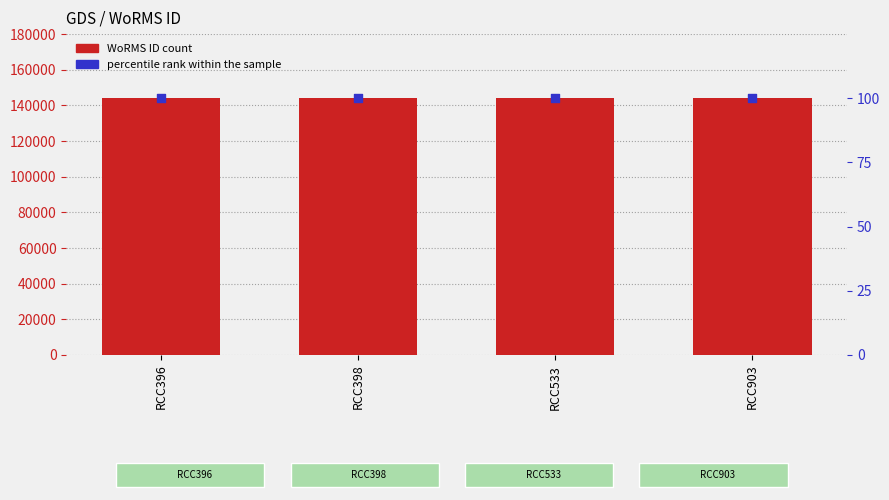

What is the total value across all series at RCC533?

144047